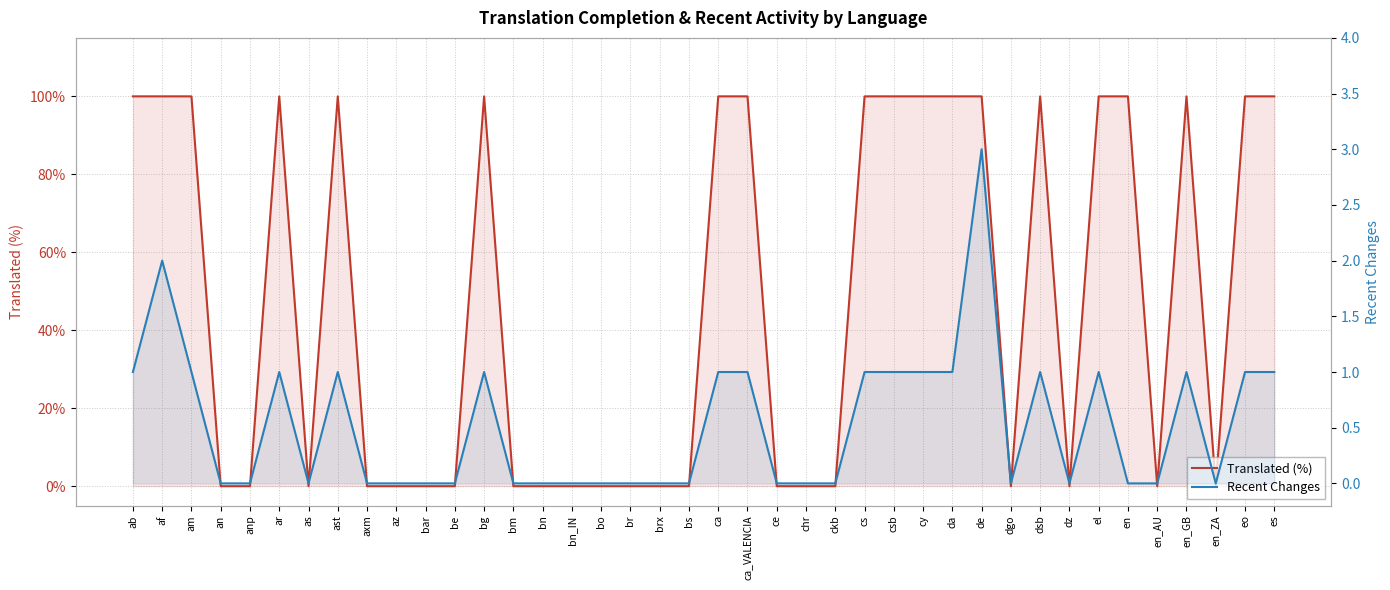

How many data points in Recent Changes are above 0?

18